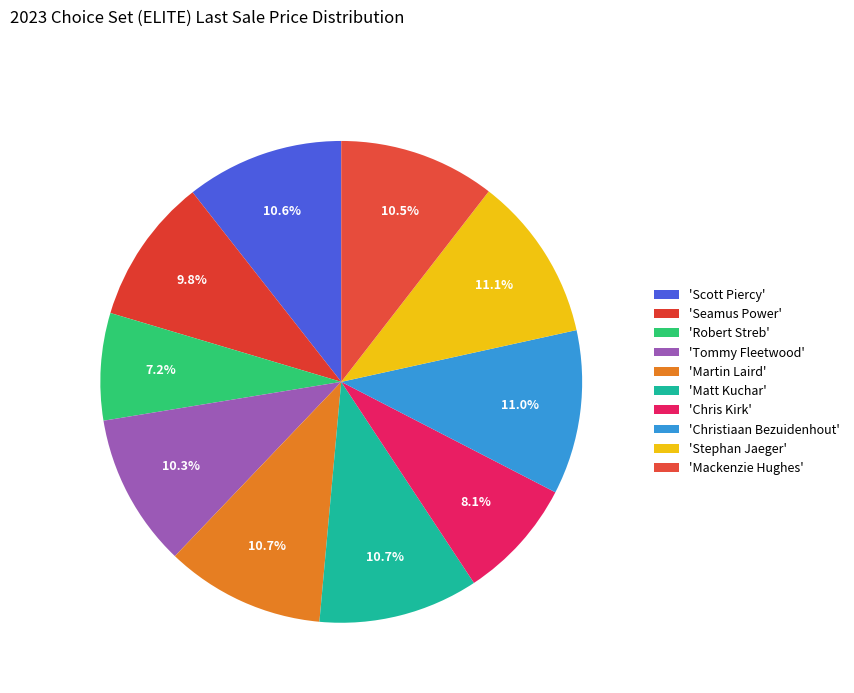

What is the smallest slice in the pie chart?

Robert Streb